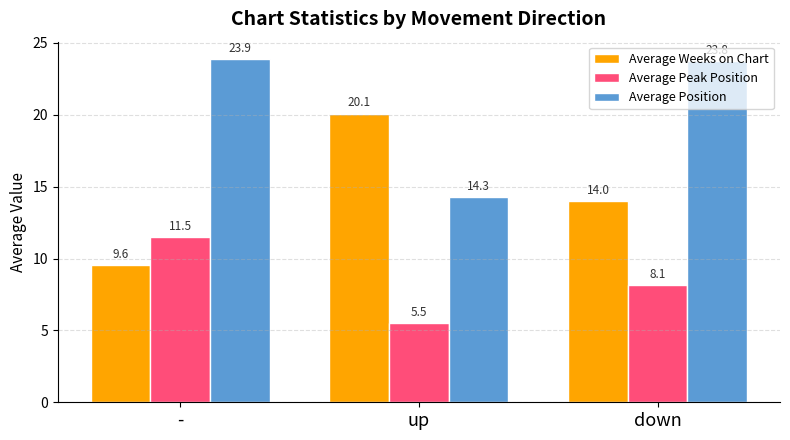

What is the maximum value for Average Position?

23.9